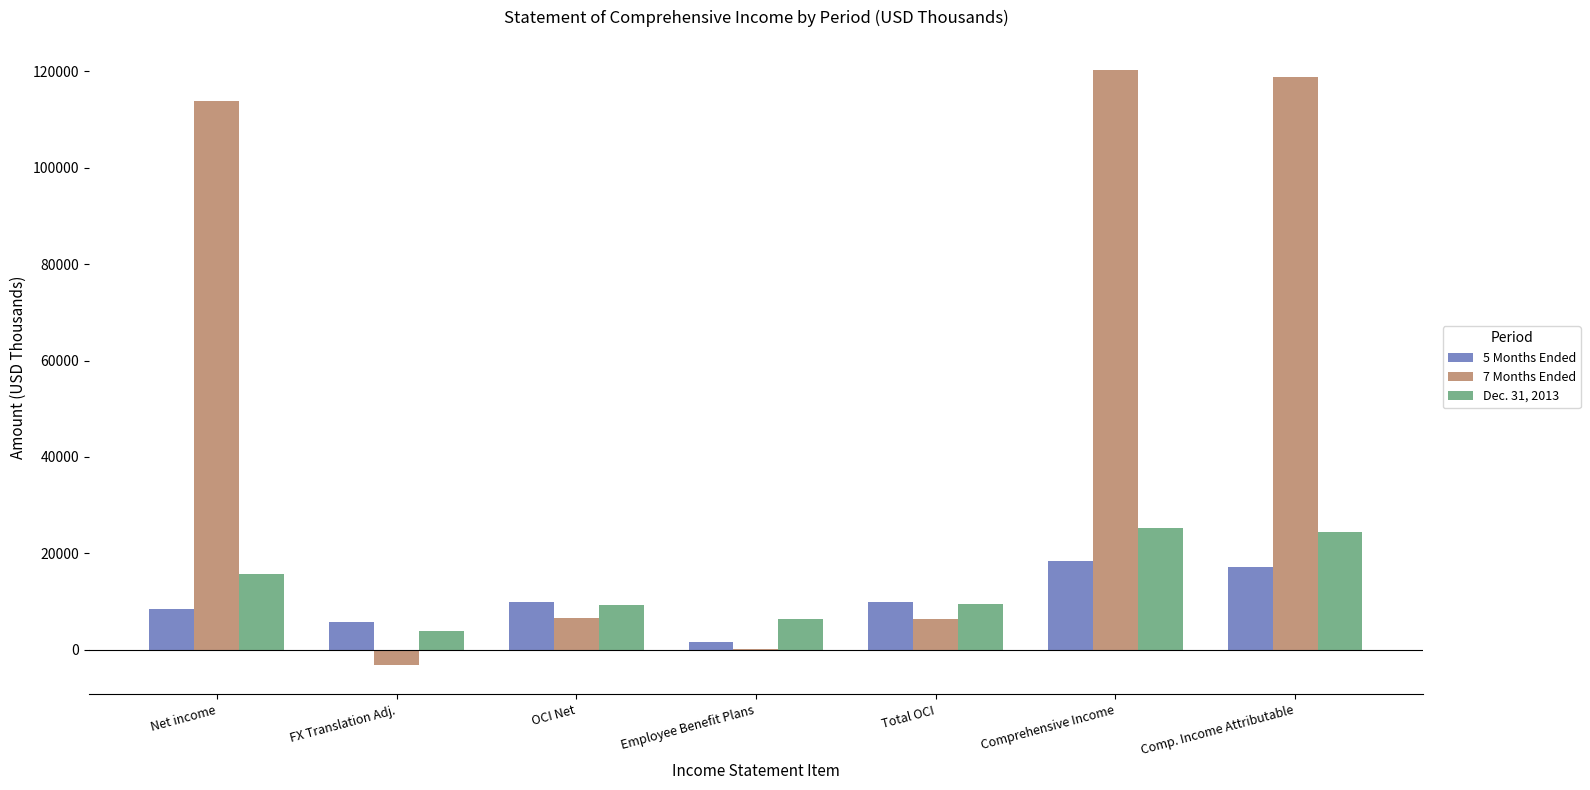

What is the greatest value displayed?

120341